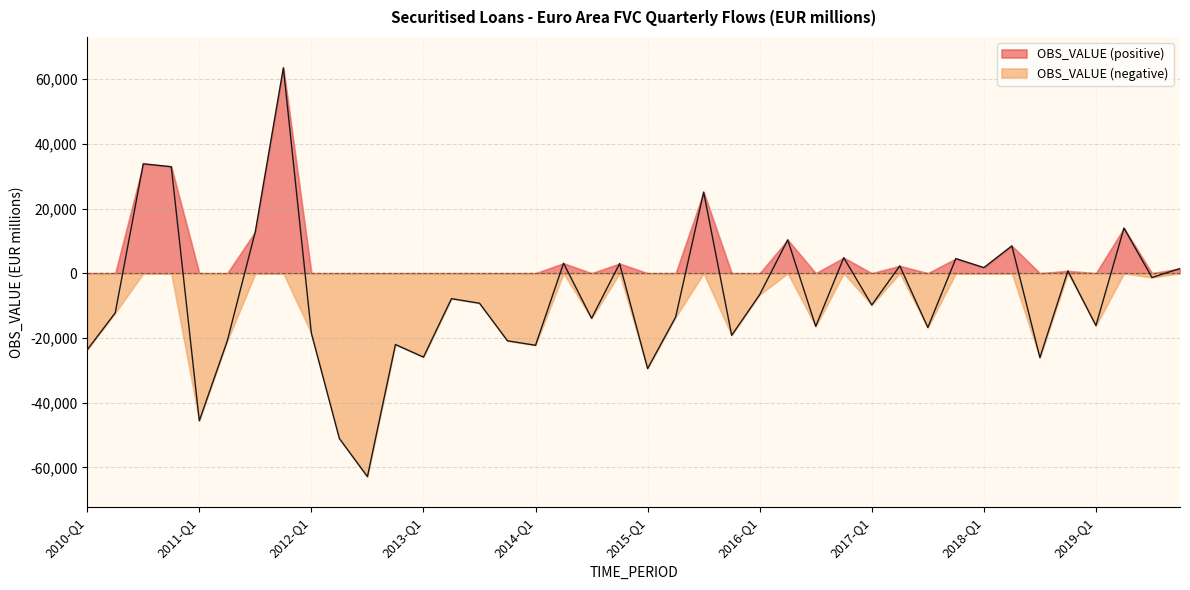

What is the sum of the values at 2012-Q4 and 2016-Q1?

-28649.8